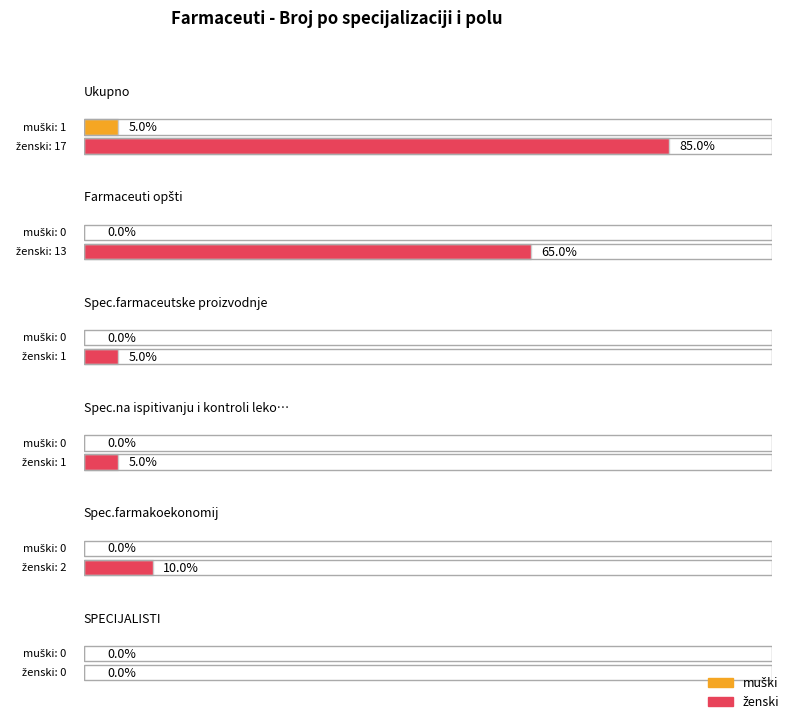

Which category has the lowest value across all series?

Farmaceuti opšti